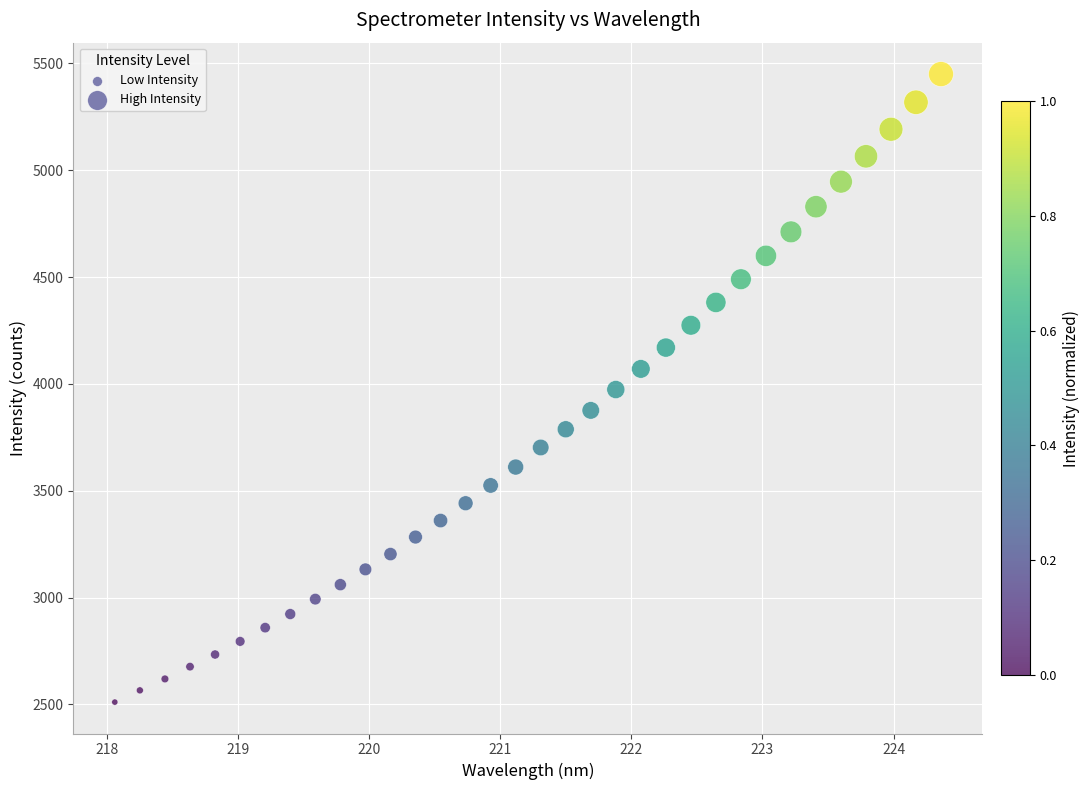

What is the range of Y values (max minus min)?

2938.9